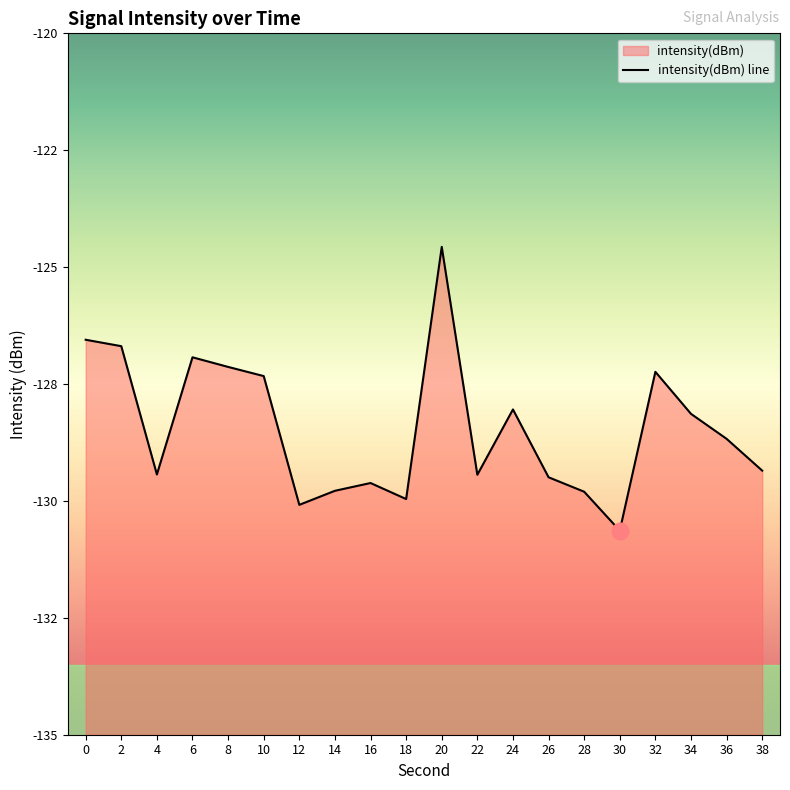

Is it true that the value at 8 is -60.4?

False